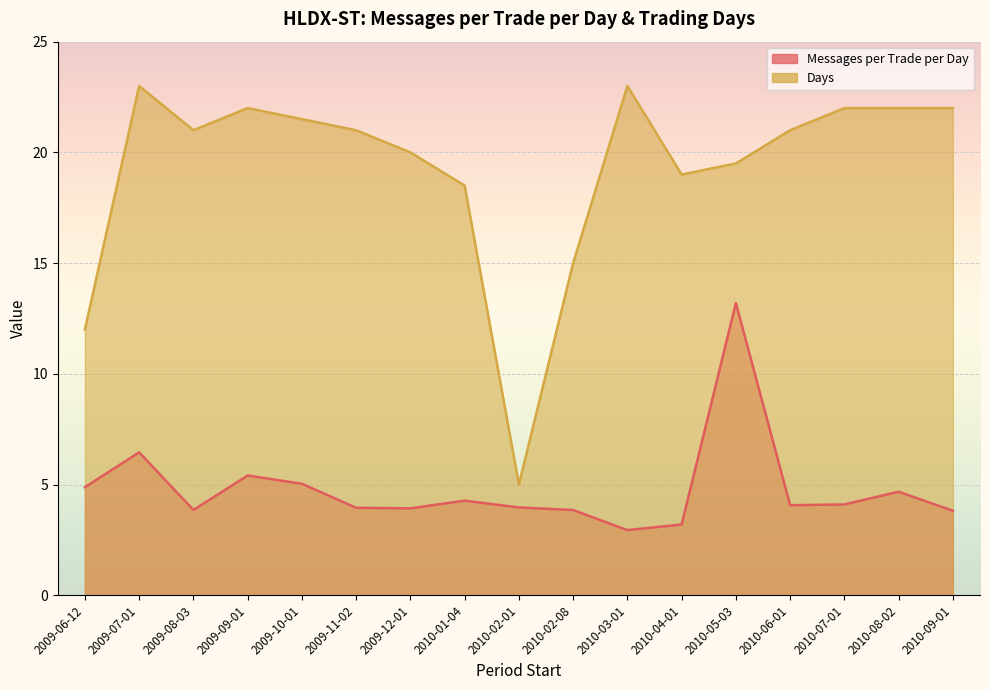

At which label is Days closest to 14?

2010-02-08